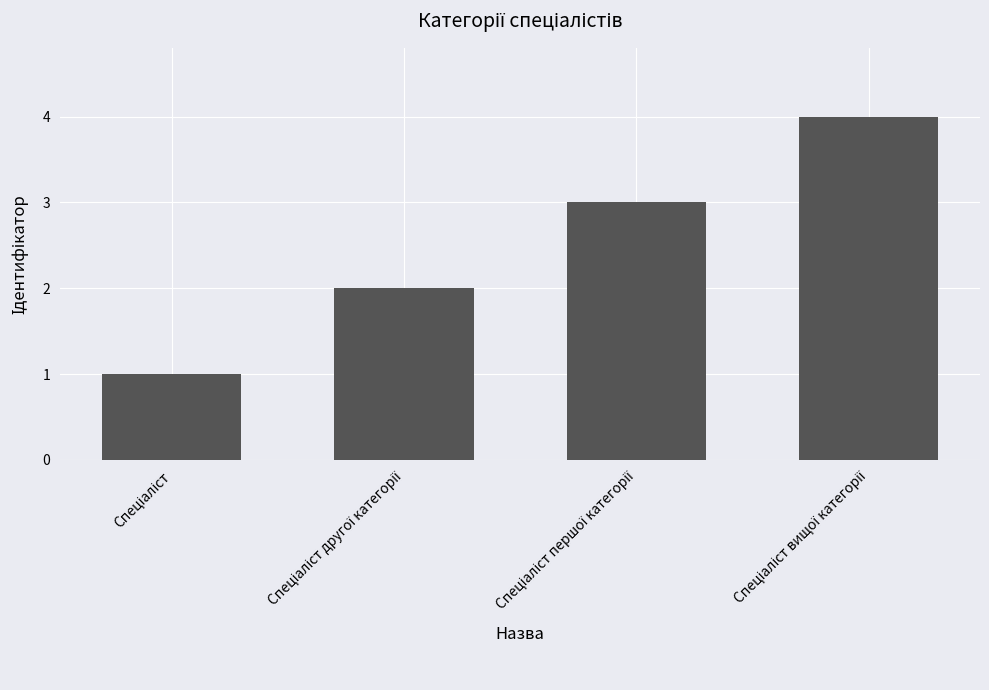

What is the maximum value shown in the chart?

4